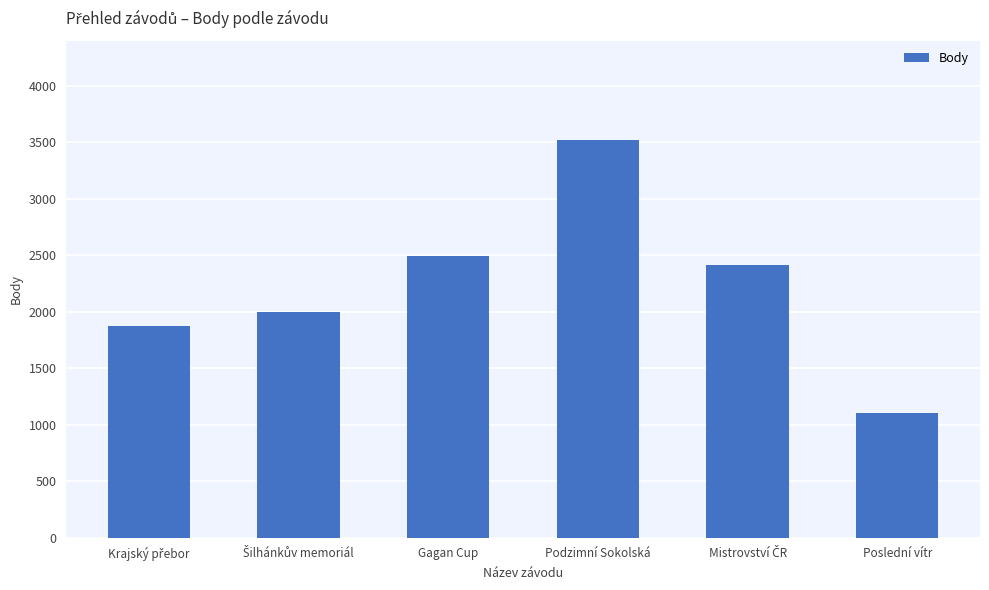

What is the average value?

2233